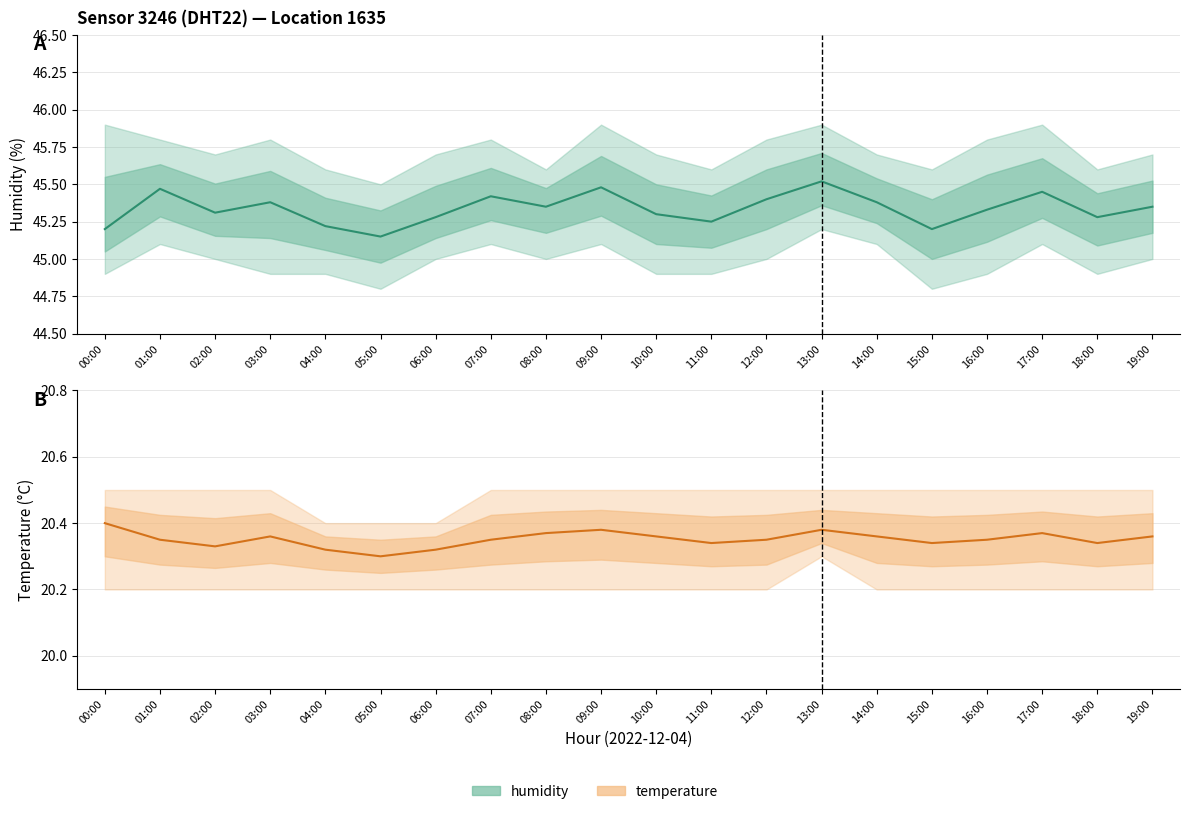

What is the average value of the temperature series?

20.4